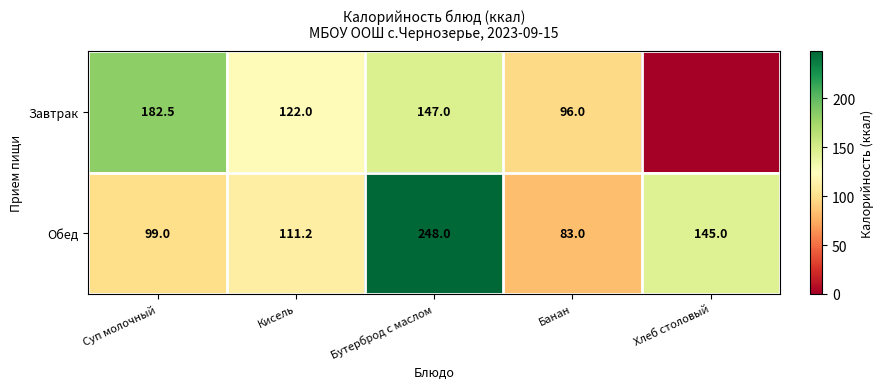

Where does the Обед series first go above 111?

Кисель